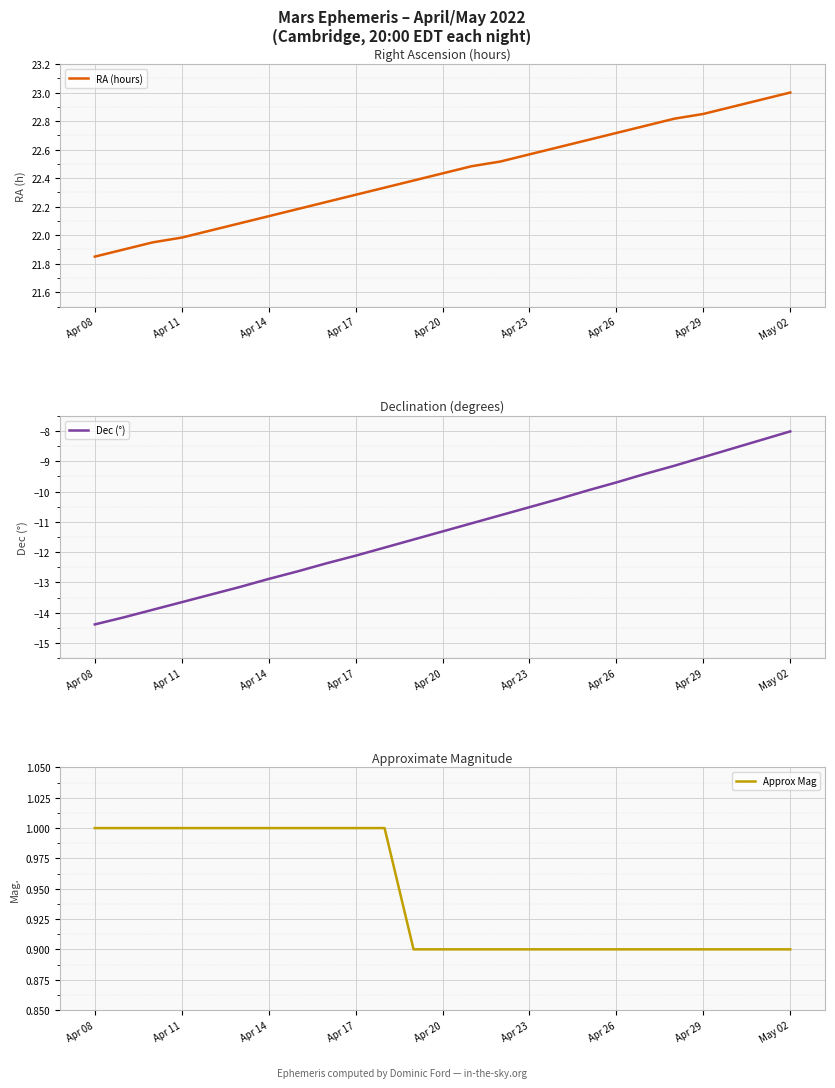

The value of RA (hours) at Apr 08 is 12.7. True or false?

False